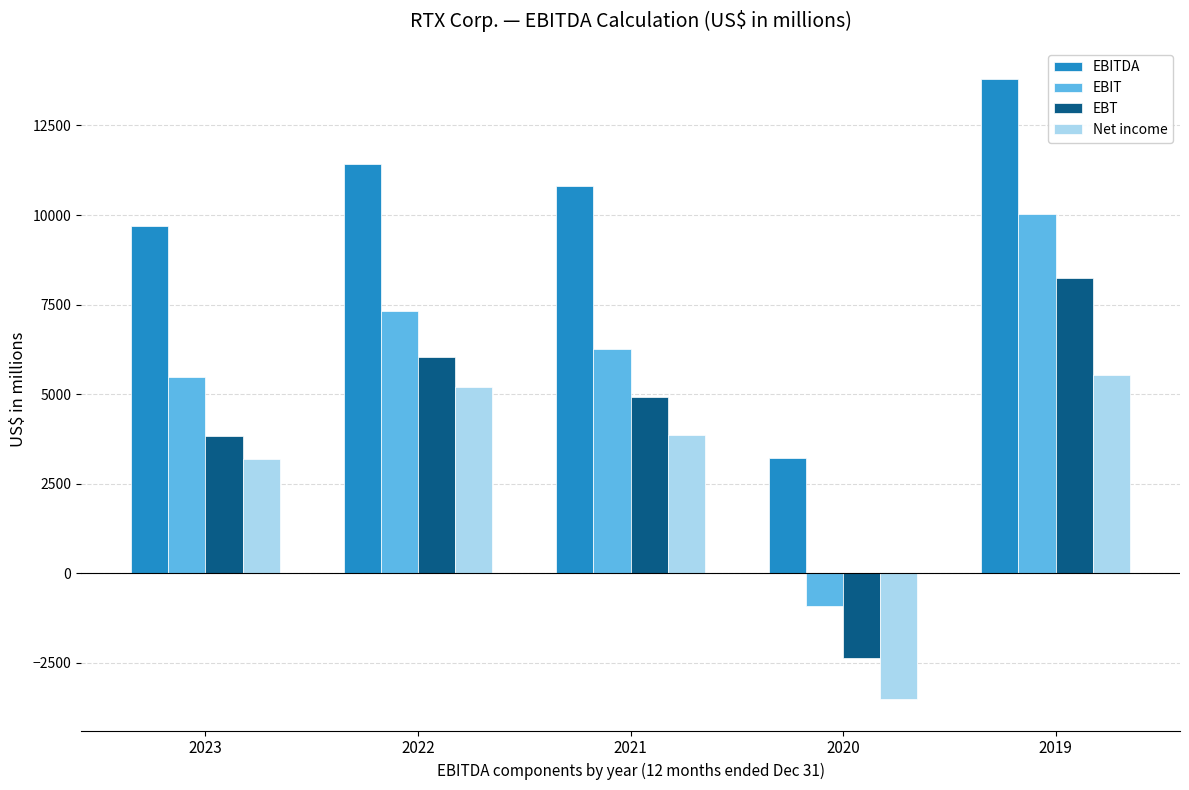

Is it true that EBIT equals -923 at 2020?

True